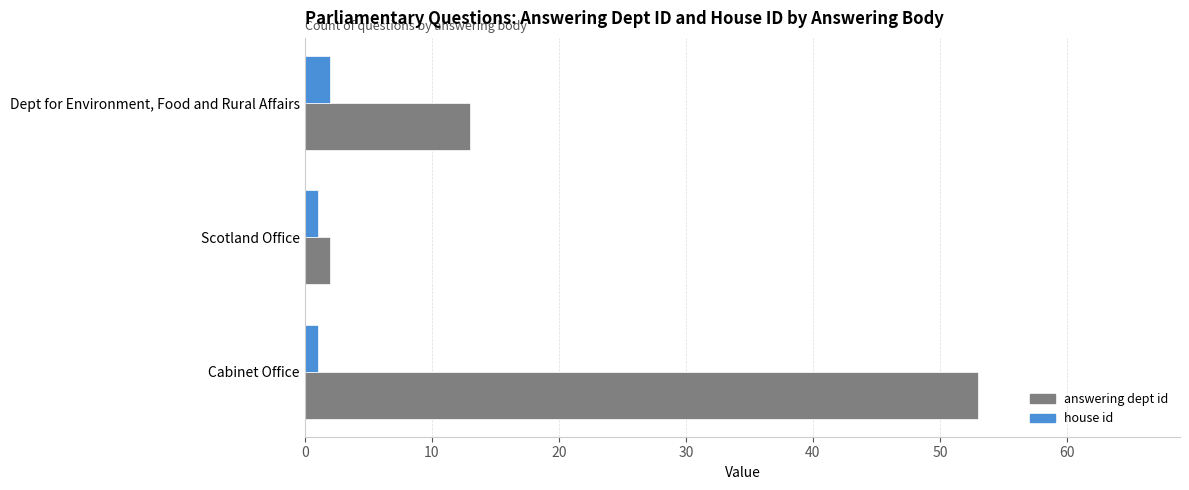

What is the spread (max minus min) of values at Dept for Environment, Food and Rural Affairs?

11